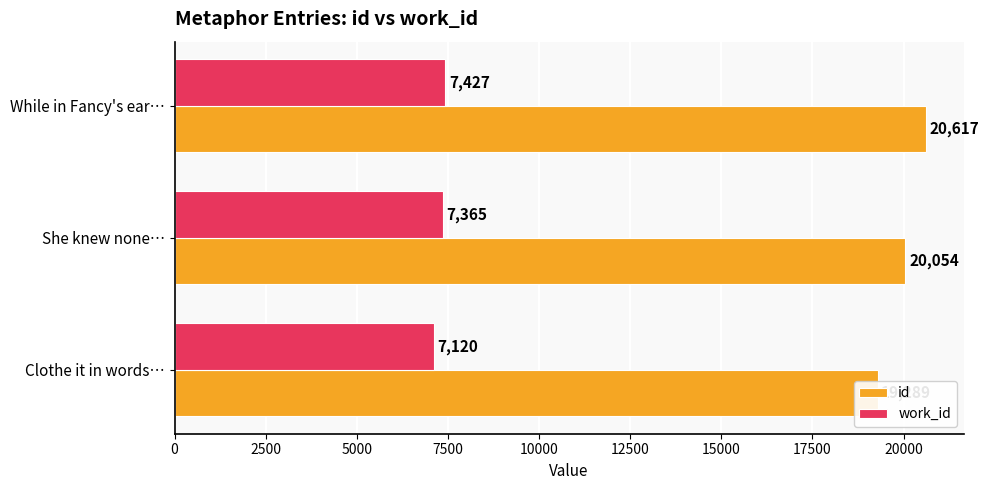

Rank the series at She knew none… from lowest to highest value.

work_id, id